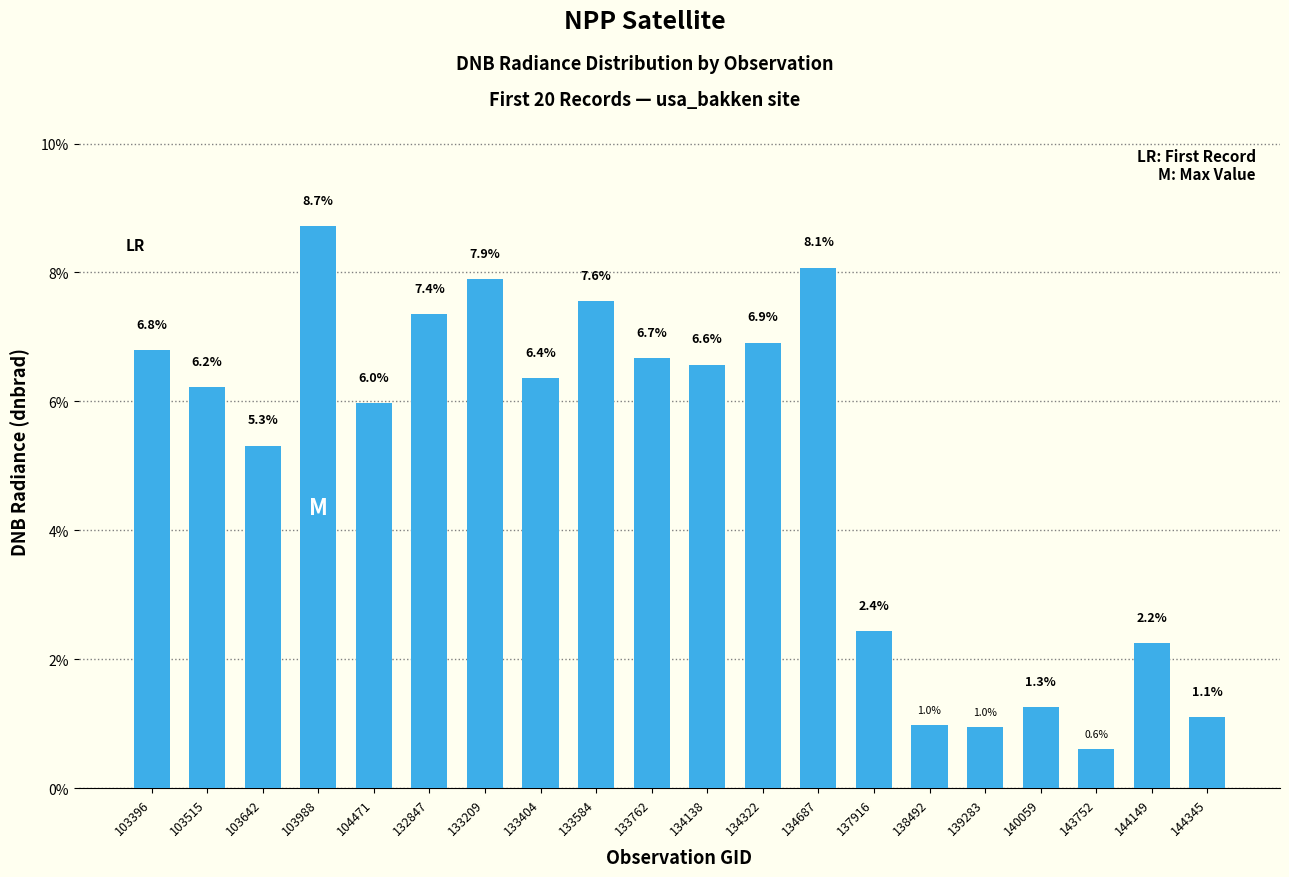

What is the maximum value shown in the chart?

8.7